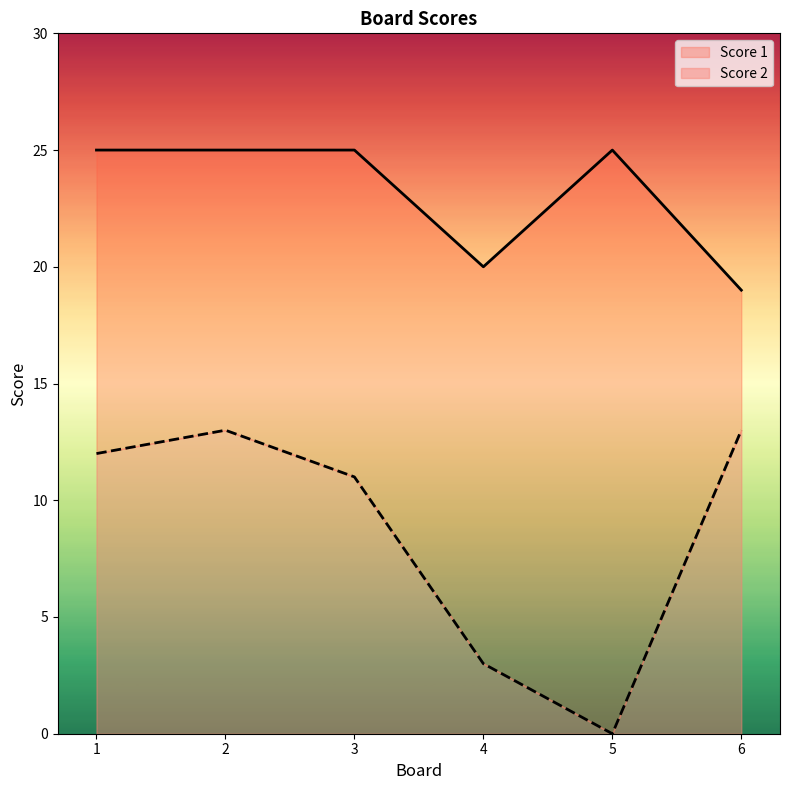

Where is Score 1 nearest to the value 22?

4